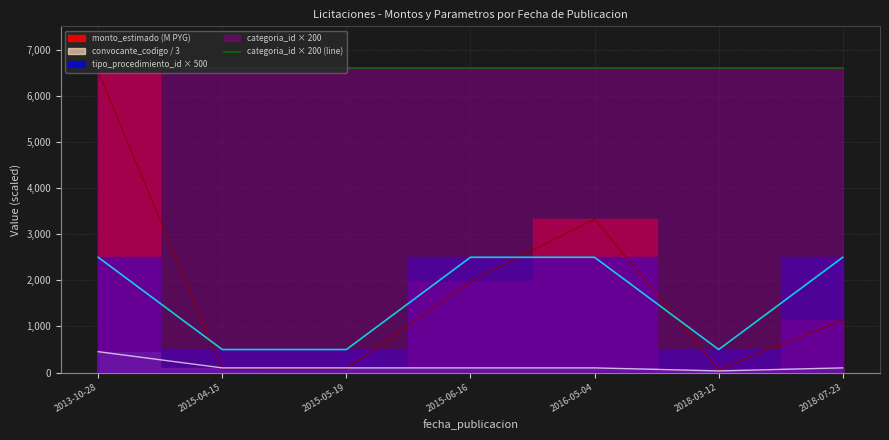

Which series ends up on top after the final intersection of convocante_codigo and monto_estimado?

monto_estimado